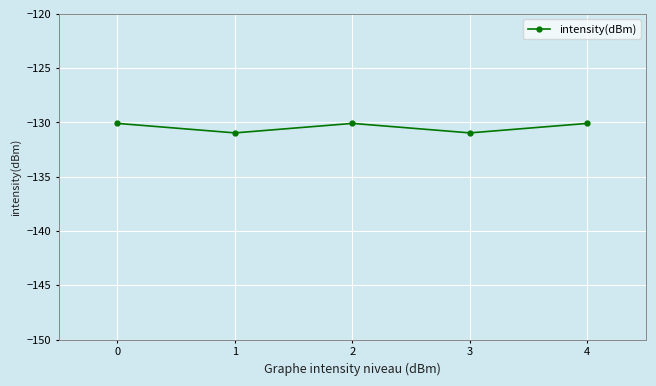

Count the number of data series in this chart.

1